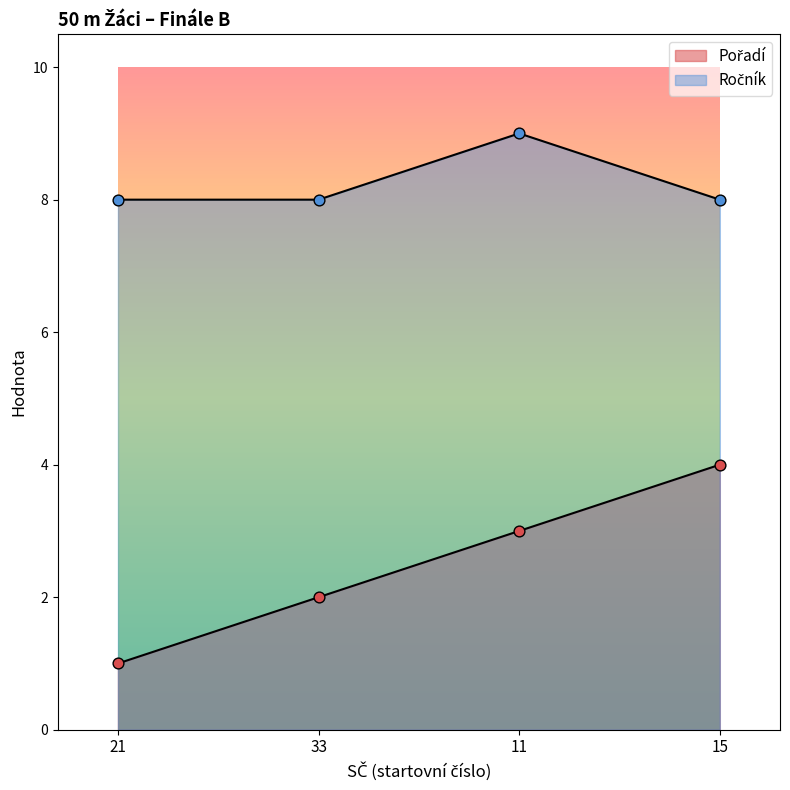

What are all the series names shown in the legend?

Pořadí, Ročník